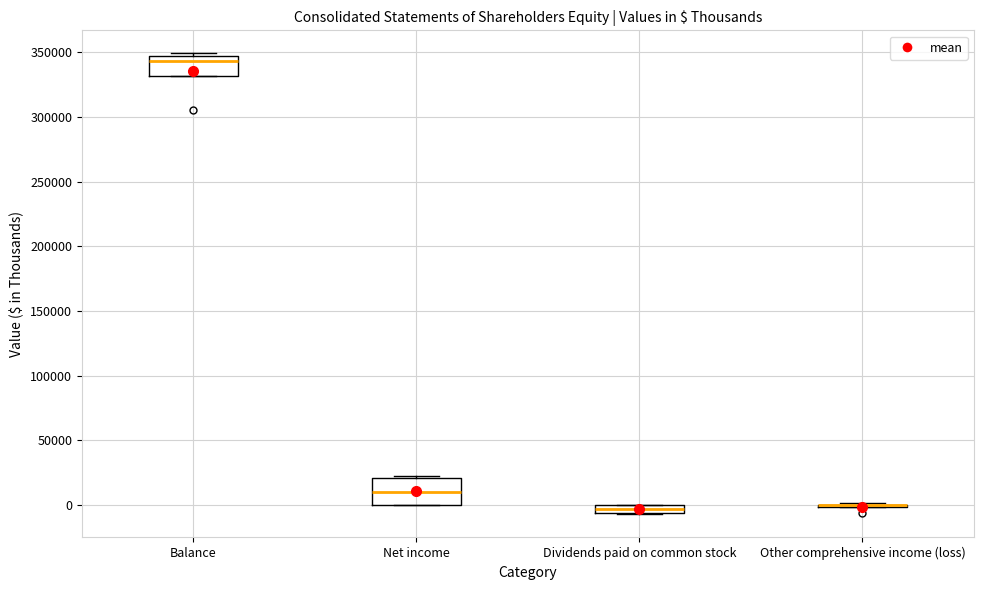

Which box is the tallest, from its lower edge to its upper edge?

Net income